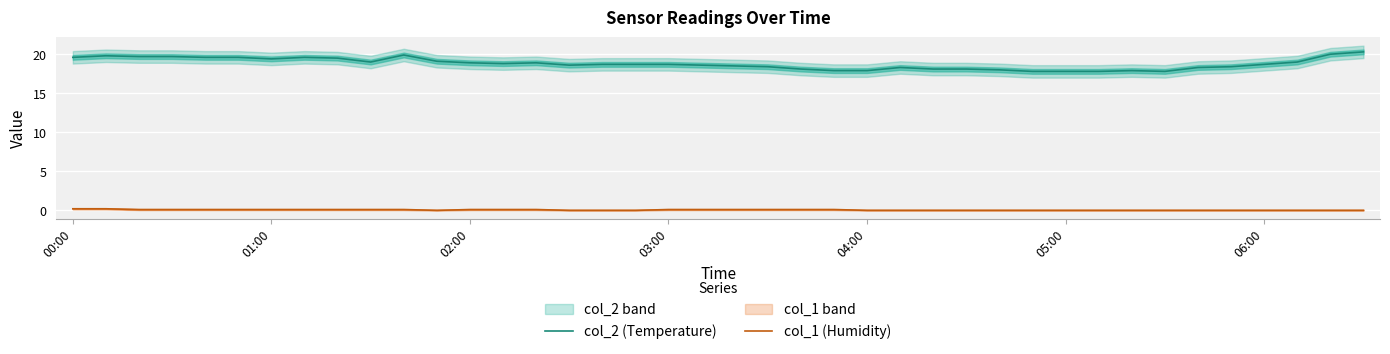

True or false: col_2 (Temperature) and col_1 (Humidity) intersect in this chart.

False